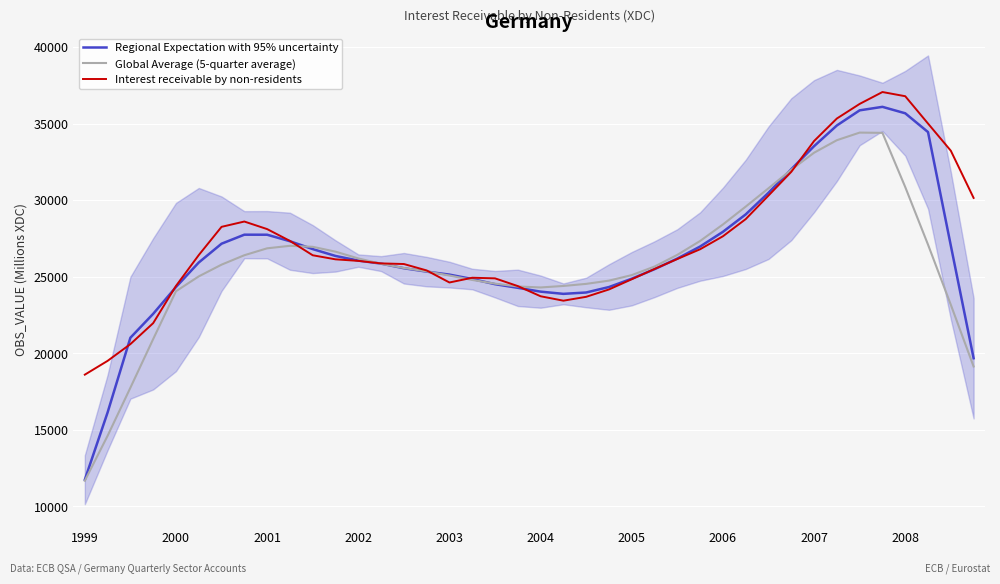

Reading right to left, what are all the values shown in this chart?

Regional Expectation with 95% uncertainty: 19683.6	27044.4	34460.0	35688.6	36109.4	35881.4	34893.2	33540.2	32034.8	30496.0	29081.6	27942.6	26983.2	26197.4	25502.4	24880.8	24336.0	23979.4	23890.0	24035.0	24284.2	24522.0	24859.4	25147.8	25343.2	25563.6	25866.2	26064.6	26366.8	26815.2	27329.4	27754.0	27756.4	27167.6	25938.6	24336.6	22585.2	21022.4	16141.0	11745.6
Global Average (5-quarter average): 19144.4	23177.9	27105.3	30869.4	34409.8	34427.0	33930.4	33112.2	32001.2	30789.0	29590.7	28423.8	27346.1	26438.8	25675.6	25115.4	24753.8	24542.4	24406.3	24308.2	24372.1	24556.8	24799.3	25088.3	25356.4	25580.2	25852.2	26205.4	26648.0	26964.6	27029.4	26865.8	26413.8	25798.2	25031.6	24060.3	20935.7	17756.1	14615.1	11679.1
Interest receivable by non-residents: 30158.0	33243.0	35017.0	36804.0	37078.0	36301.0	35347.0	33877.0	31863.0	30313.0	28774.0	27653.0	26805.0	26168.0	25516.0	24845.0	24178.0	23697.0	23444.0	23733.0	24398.0	24903.0	24943.0	24633.0	25420.0	25840.0	25880.0	26045.0	26146.0	26412.0	27351.0	28122.0	28616.0	28269.0	26424.0	24407.0	21977.0	20606.0	19512.0	18610.0